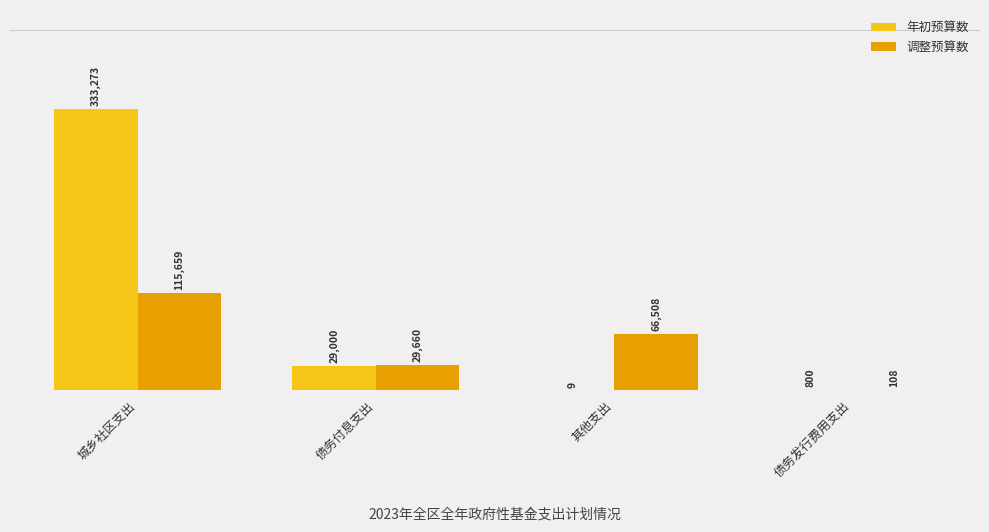

Read the 调整预算数 value at 城乡社区支出, to the nearest 10.

115660